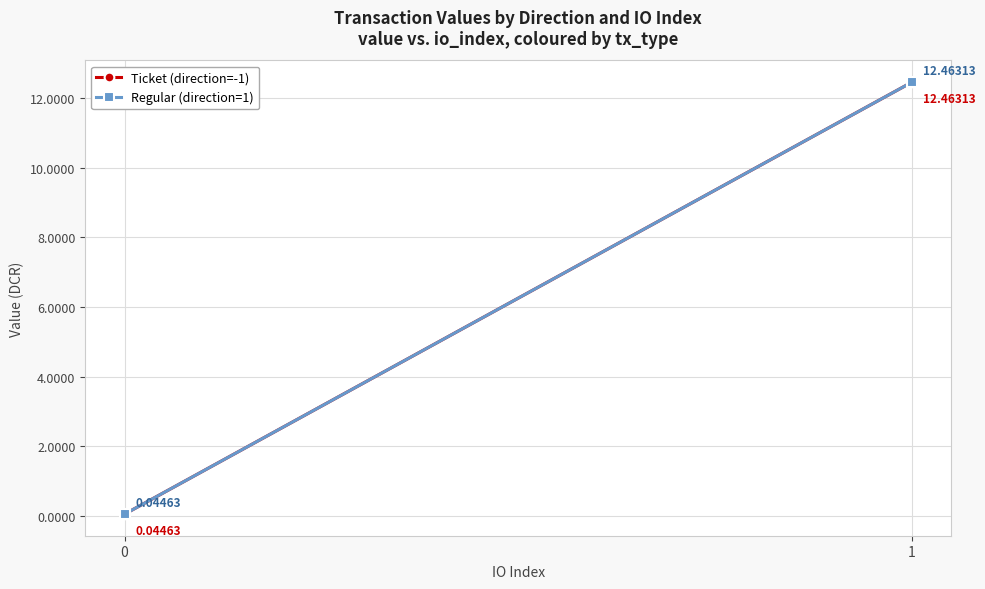

What is the sum of all Ticket (direction=-1) values?

12.5